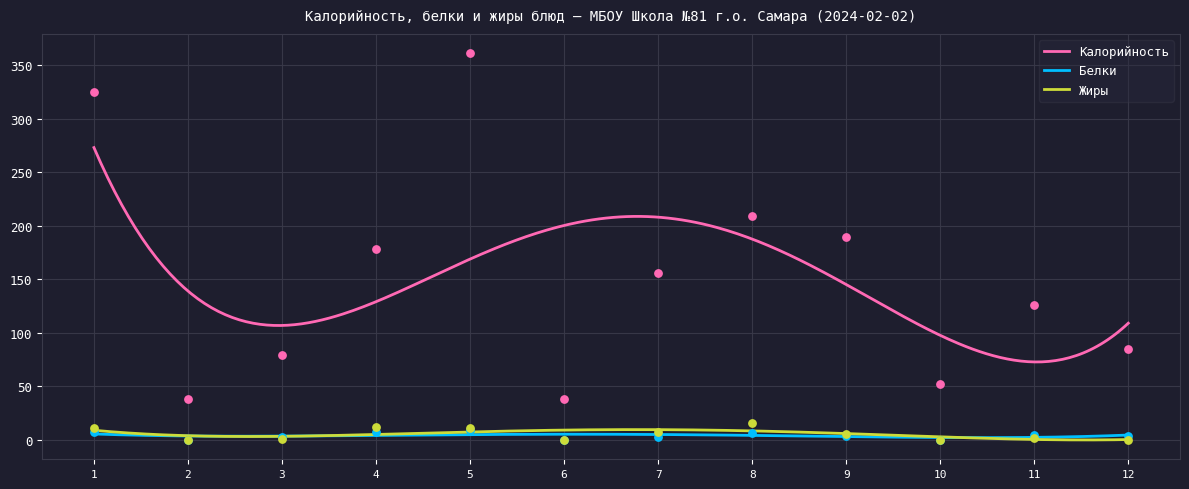

What is the highest value of the Калорийность series?

272.9